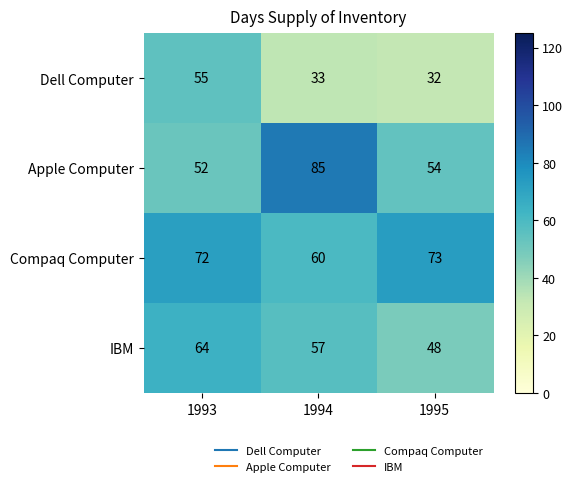

Which series has the largest total across all categories?

Compaq Computer